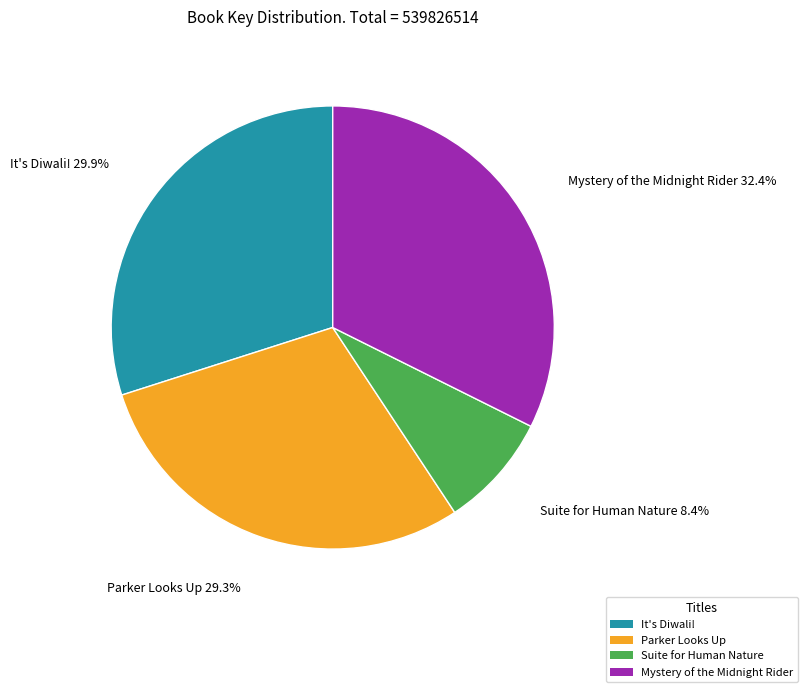

Which slice is the smallest?

Suite for Human Nature